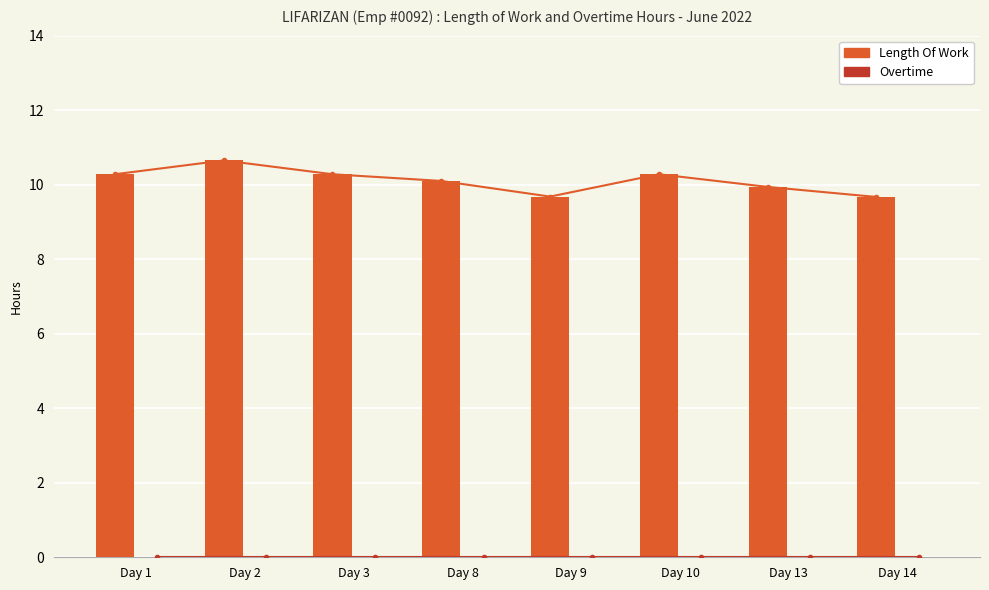

How many categories are shown in the chart?

8